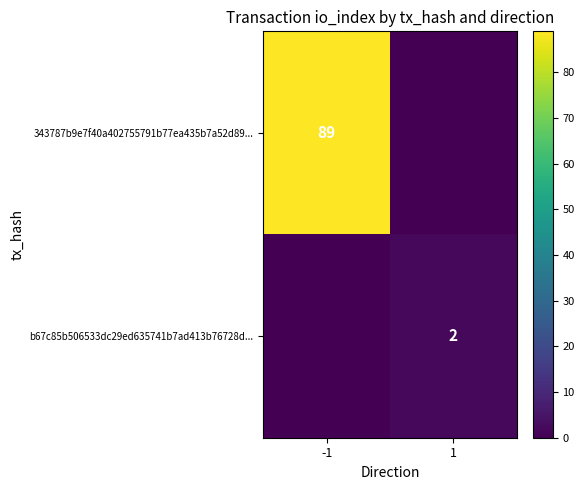

True or false: 343787b9e7f40a402755791b77ea435b7a52d89... has a value of 89 at -1.

True